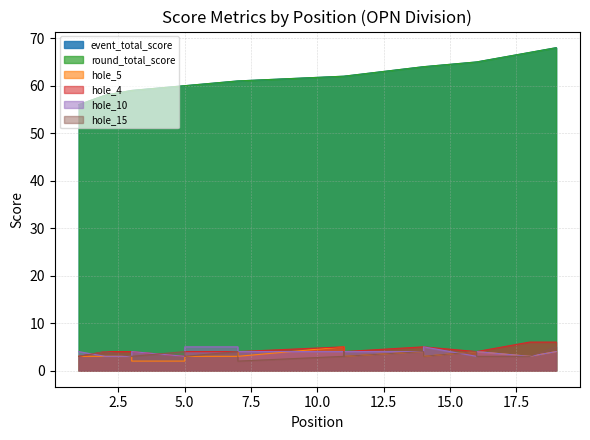

How many lines are shown in the chart?

6